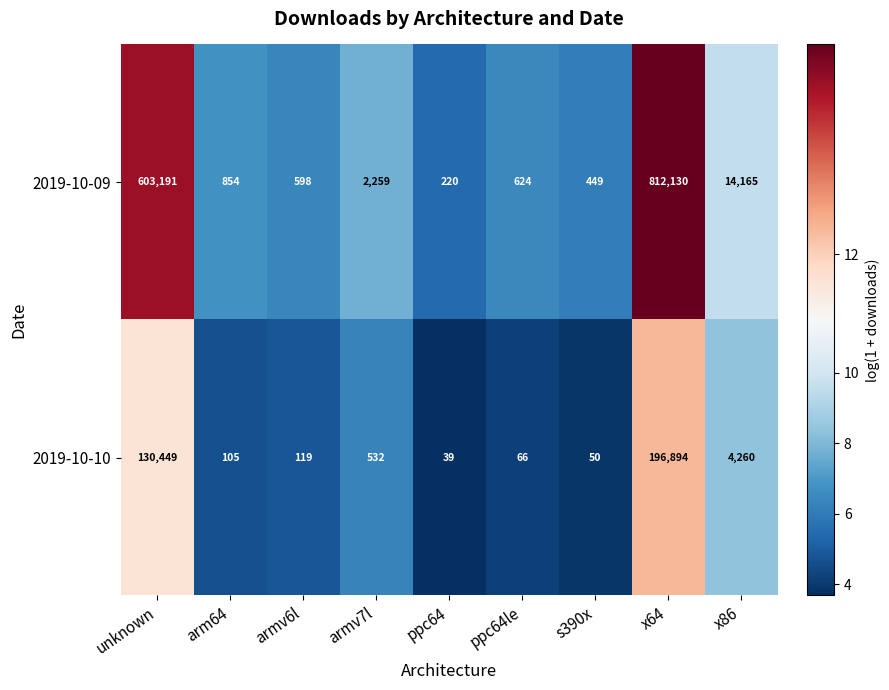

At which category is the sum across all series the highest?

x64